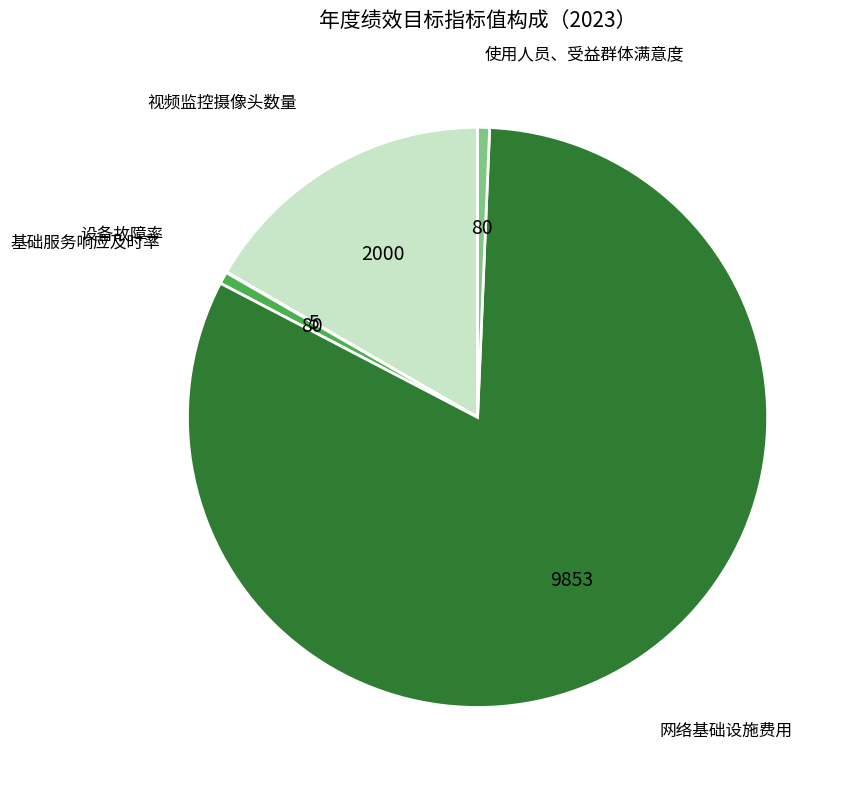

Count the number of slices in the pie.

5